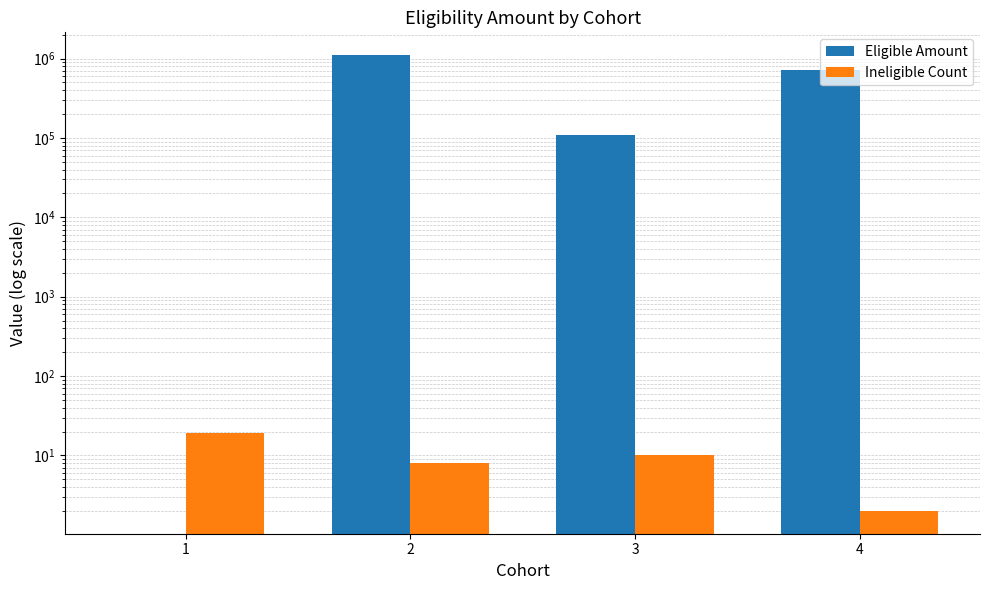

The value of Eligible Amount at 4 is 716277. True or false?

True